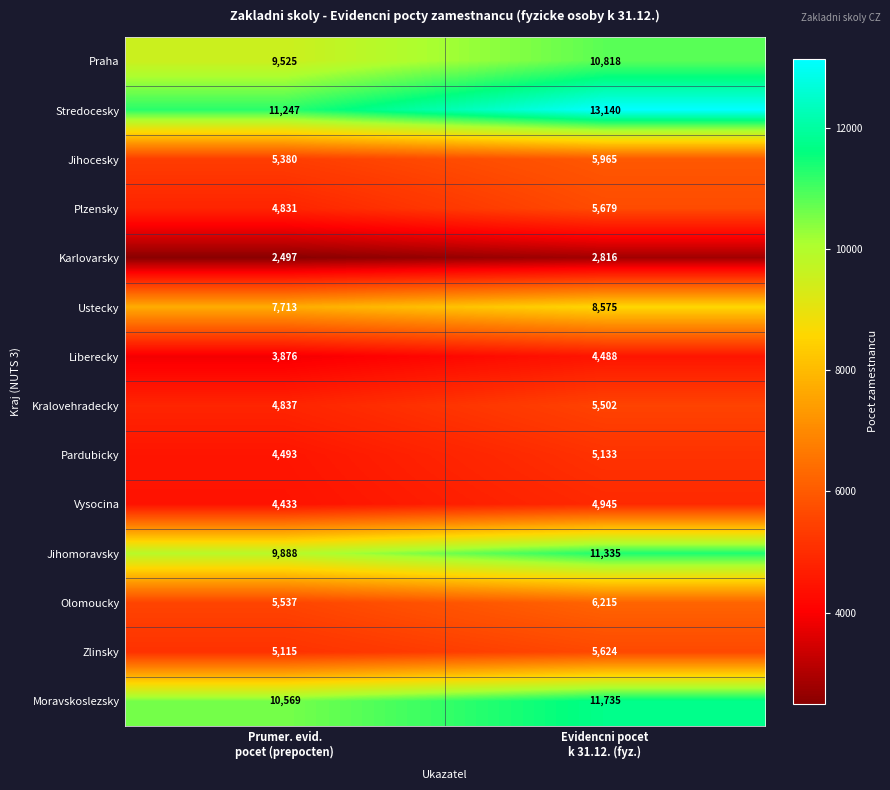

At which category does the chart reach its minimum across all series?

Prumer. evid.
pocet (prepocten)